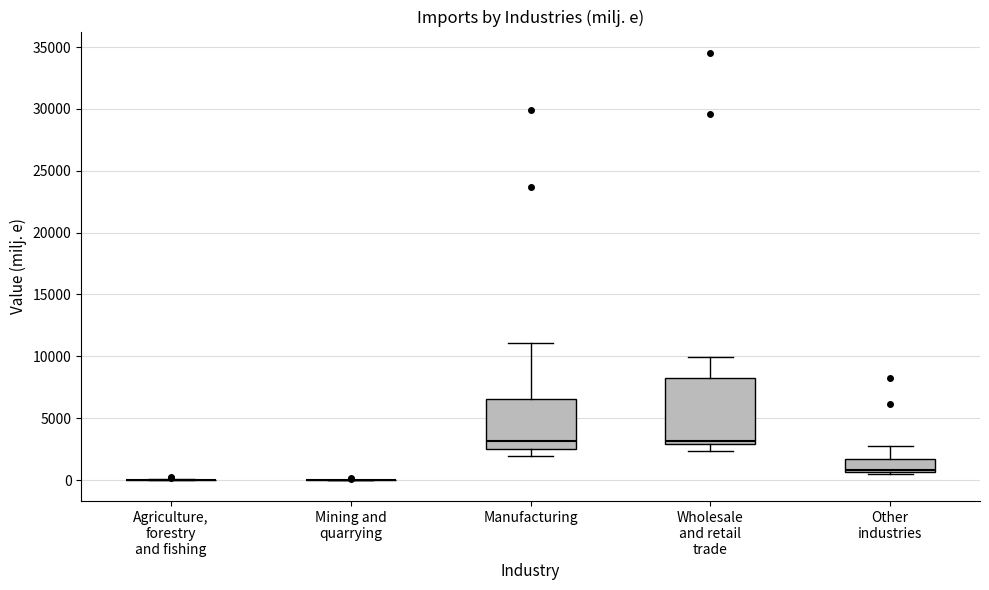

Reading left to right, transcribe this box plot: for each box, give where its median line is, the range the box spans, and where its two whiskers end, as read against the y-axis. The values are not printed on the chart, so give them approximately, as read against the axis.

Agriculture, forestry and fishing: box collapsed to a line at 0, whiskers 0 to 0
Mining and quarrying: box collapsed to a line at 0, whiskers 0 to 0
Manufacturing: median 3000, box 2500 to 6500, whiskers 2000 to 11000
Wholesale and retail trade: median 3000 (just above the box's lower edge), box 3000 to 8000, whiskers 2500 to 10000
Other industries: median 1000, box 500 to 1500, whiskers 500 (just below the box's lower edge) to 2500